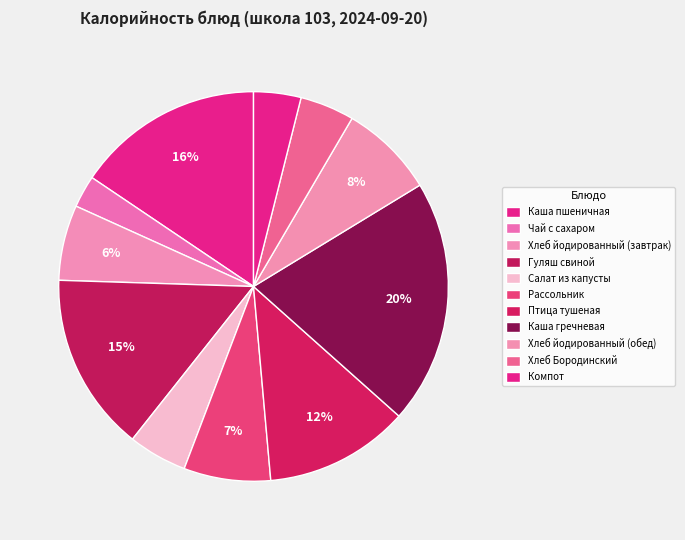

Approximately how many times larger is the value at Хлеб Бородинский compared to Птица тушеная?

0.4